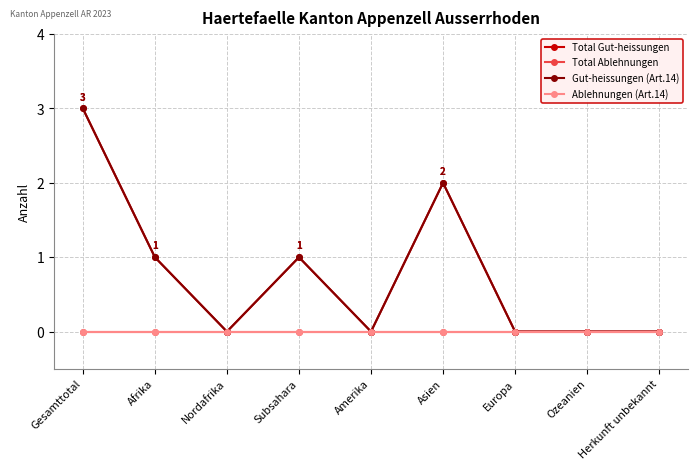

Reading left to right, list all the values displayed in this chart.

Total Gut-heissungen: Gesamttotal=3	Afrika=1	Nordafrika=0	Subsahara=1	Amerika=0	Asien=2	Europa=0	Ozeanien=0	Herkunft unbekannt=0
Total Ablehnungen: Gesamttotal=0	Afrika=0	Nordafrika=0	Subsahara=0	Amerika=0	Asien=0	Europa=0	Ozeanien=0	Herkunft unbekannt=0
Gut-heissungen (Art.14): Gesamttotal=3	Afrika=1	Nordafrika=0	Subsahara=1	Amerika=0	Asien=2	Europa=0	Ozeanien=0	Herkunft unbekannt=0
Ablehnungen (Art.14): Gesamttotal=0	Afrika=0	Nordafrika=0	Subsahara=0	Amerika=0	Asien=0	Europa=0	Ozeanien=0	Herkunft unbekannt=0